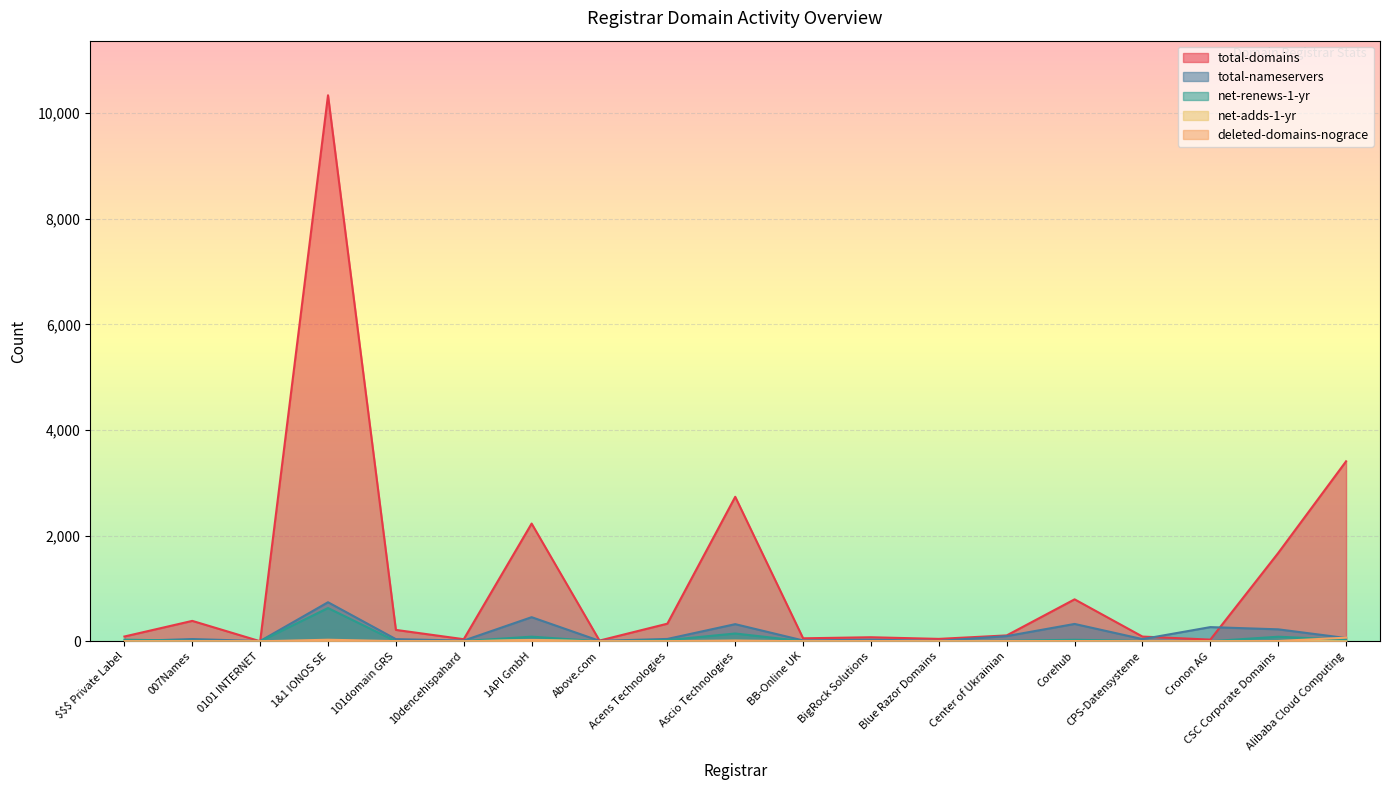

Which series ends up on top after the final intersection of total-nameservers and net-renews-1-yr?

total-nameservers